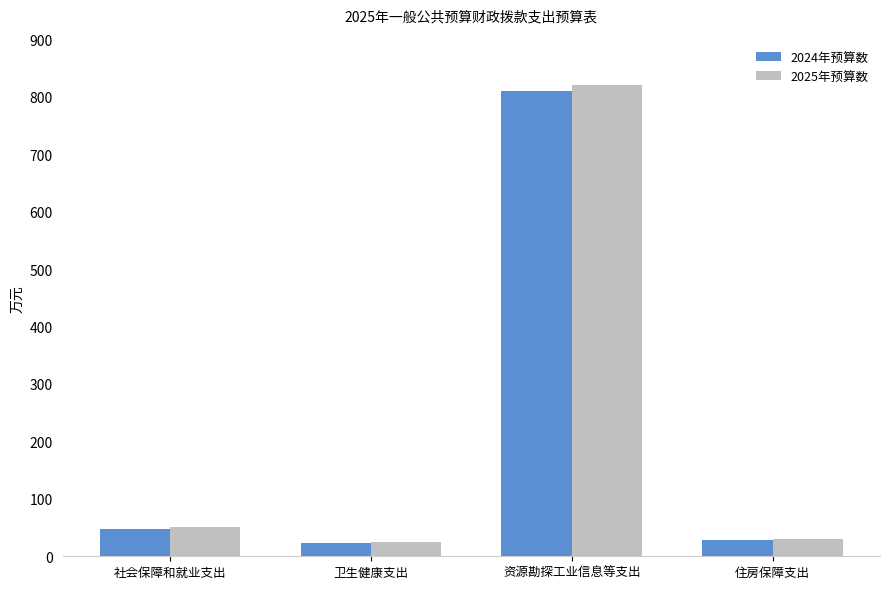

At which label does 2024年预算数 first exceed 47?

社会保障和就业支出